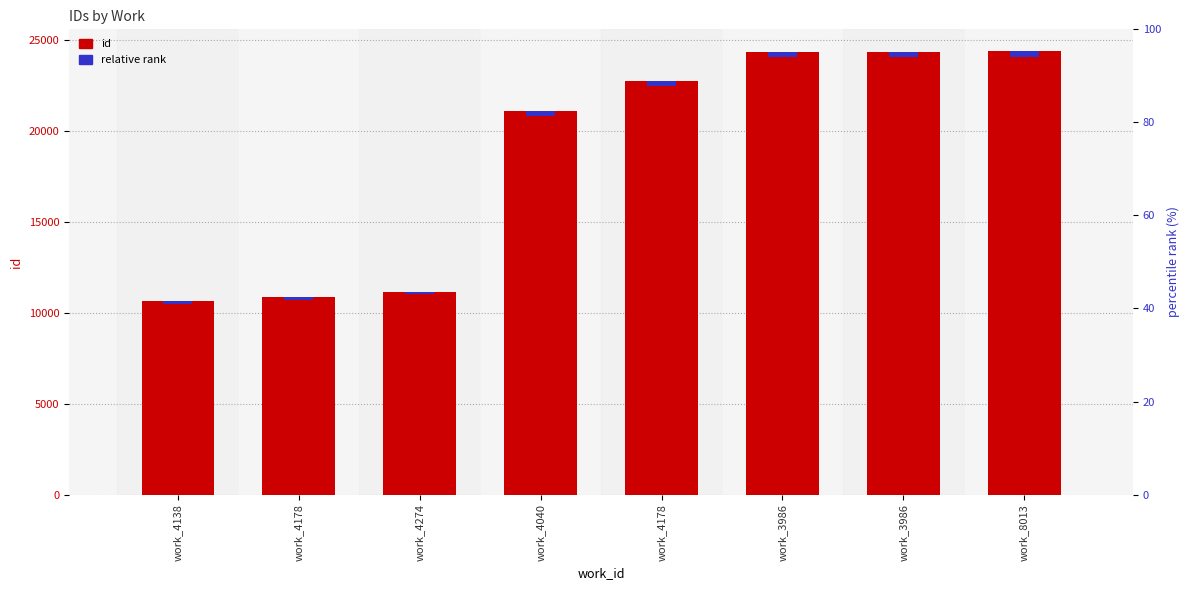

Between work_4040 and work_4138, which is larger?

work_4040